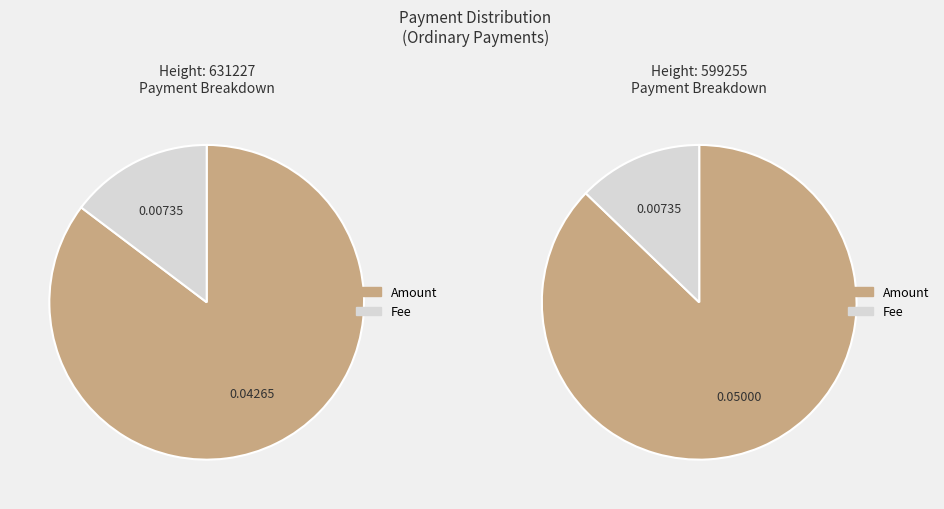

True or false: 599255 accounts for 42% of the total.

False